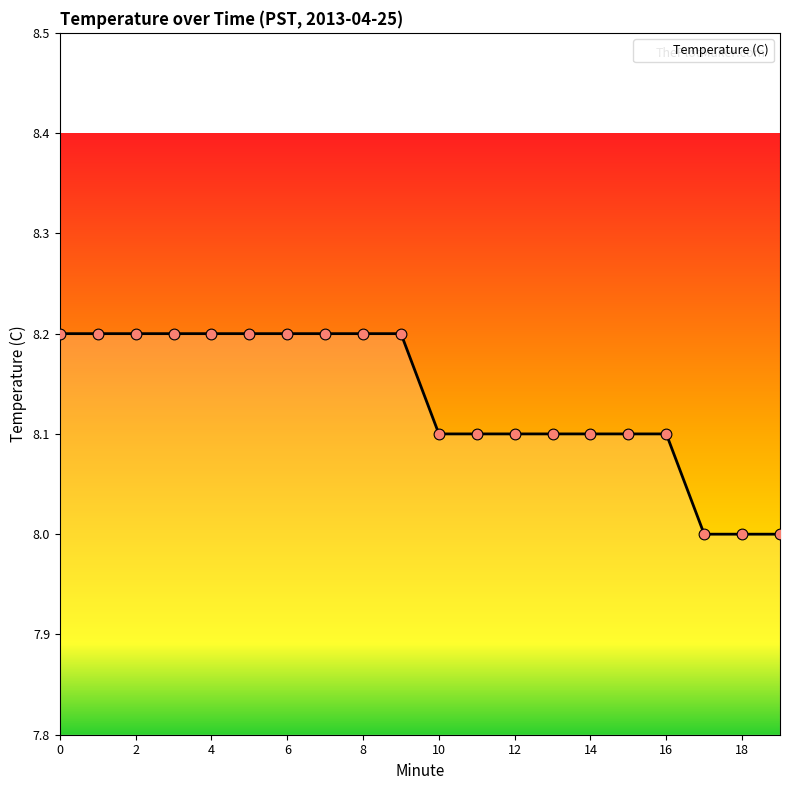

What is the minimum value shown in the chart?

8.0